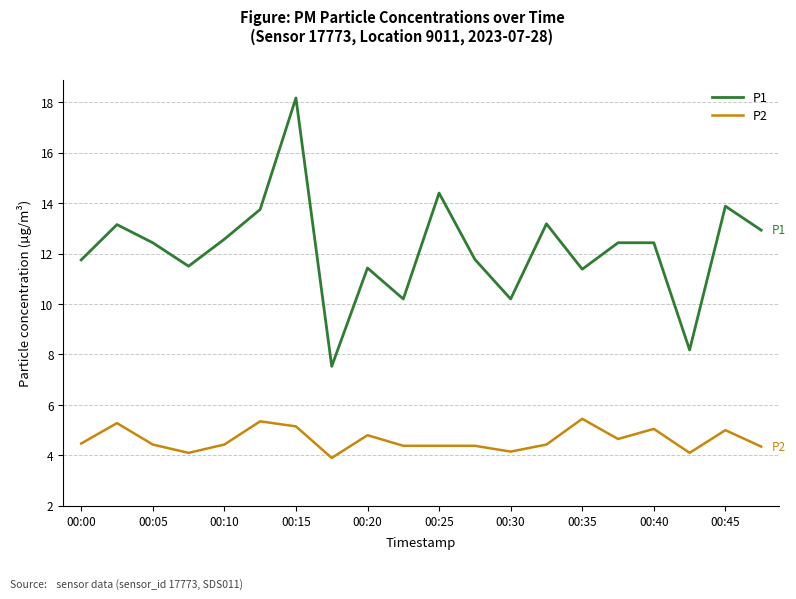

What are all the series names shown in the legend?

P1, P2